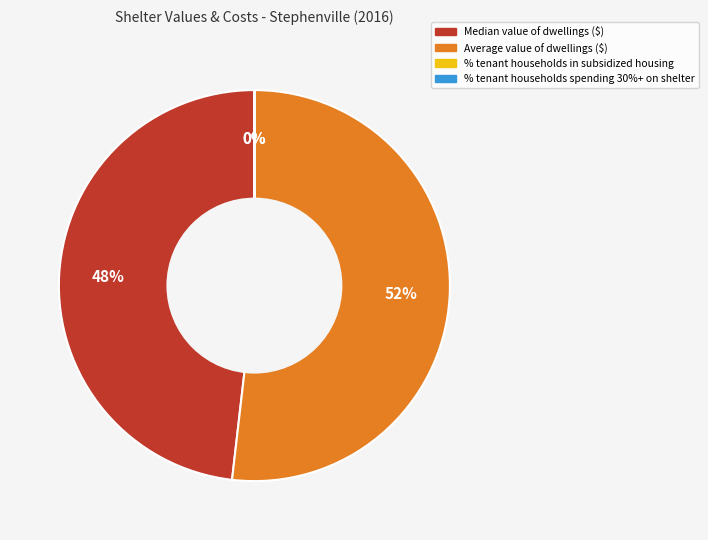

The Average value of dwellings ($) slice represents 40% of the pie. True or false?

False